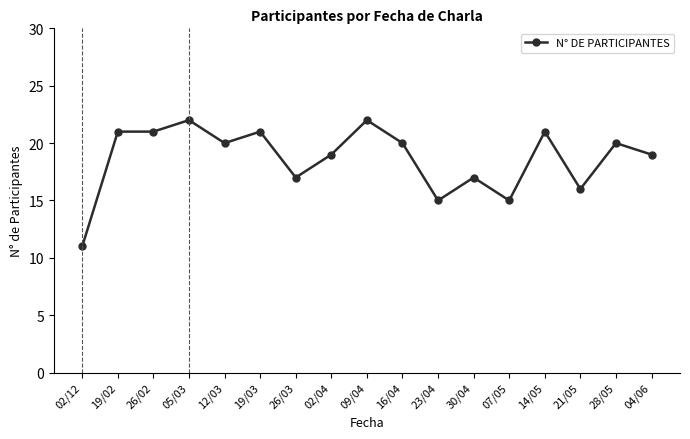

Count the number of data series in this chart.

1